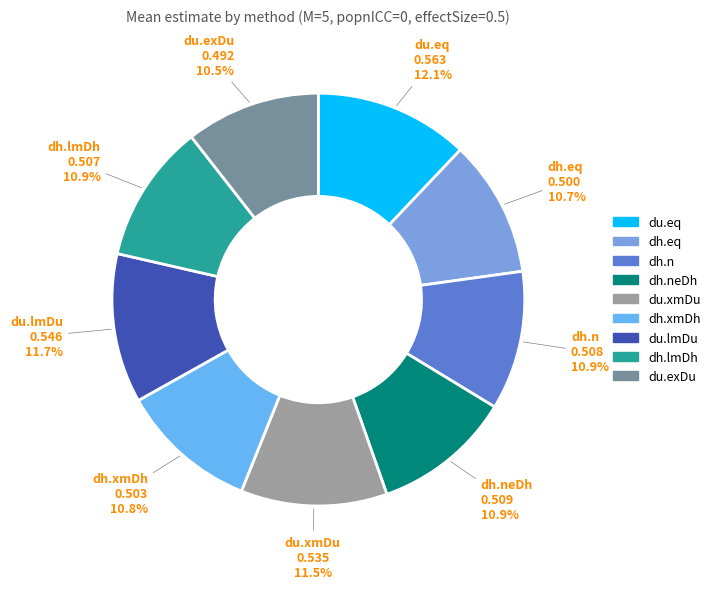

How many slices are in this pie chart?

9